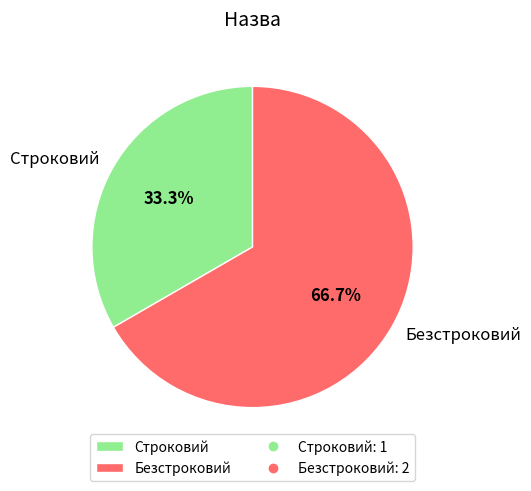

True or false: Безстроковий accounts for 67% of the total.

True